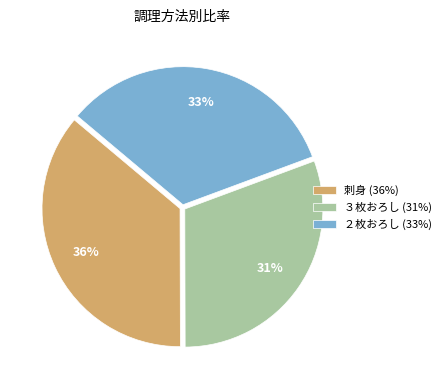

Is there a majority slice in this chart?

No